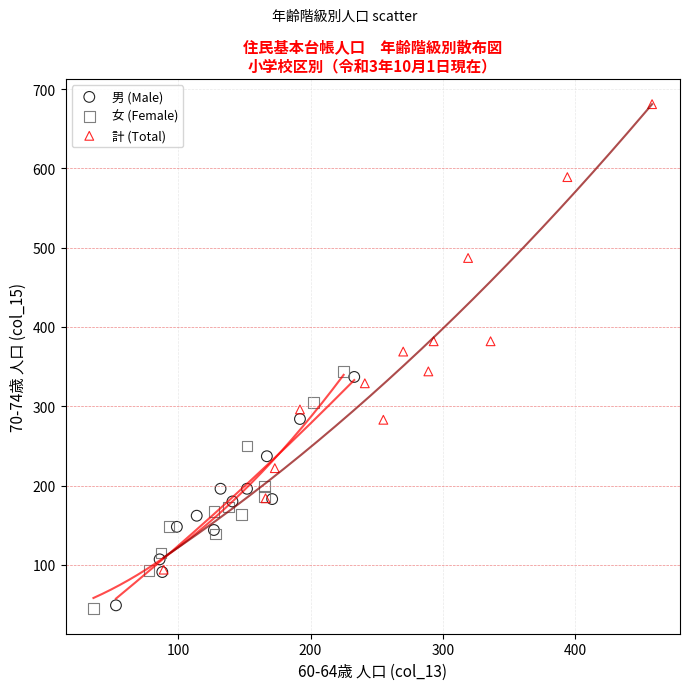

Which series has the largest Y range (max minus min)?

計 (Total)